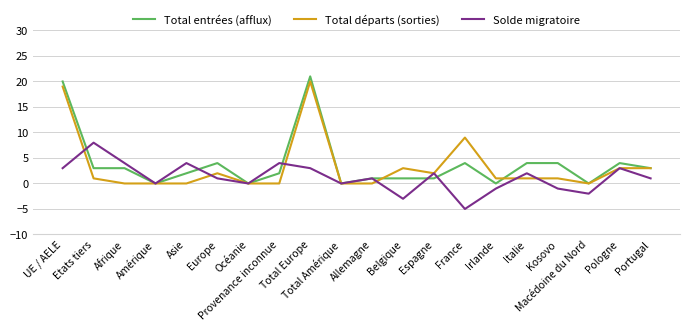

What is the greatest value displayed?

21